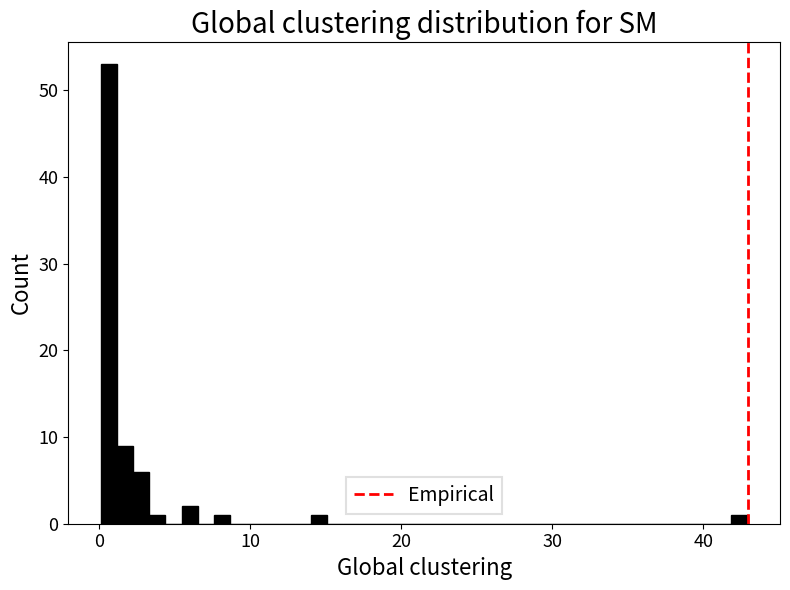

Read against the x-axis, roughly where is the centre of the tallest bar?

1